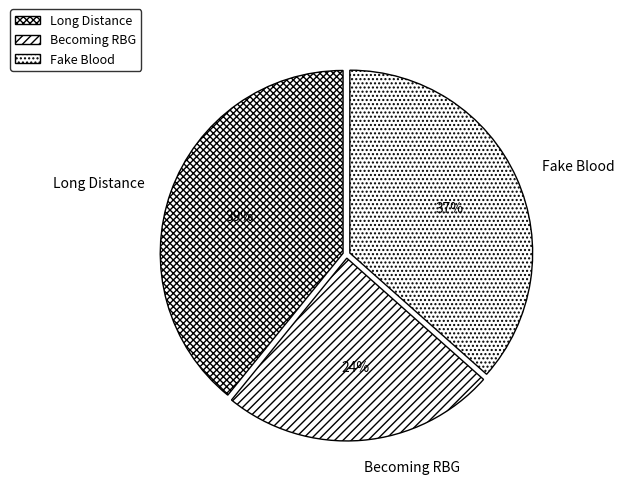

Combined, do Fake Blood and Becoming RBG account for over 50%?

Yes